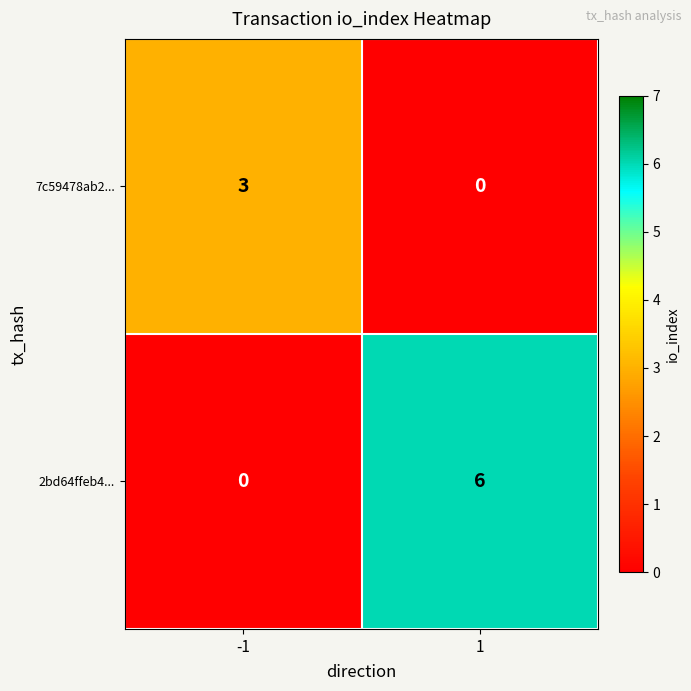

Reading right to left, what are all the values shown in this chart?

7c59478ab2...: 1=0	-1=3
2bd64ffeb4...: 1=6	-1=0